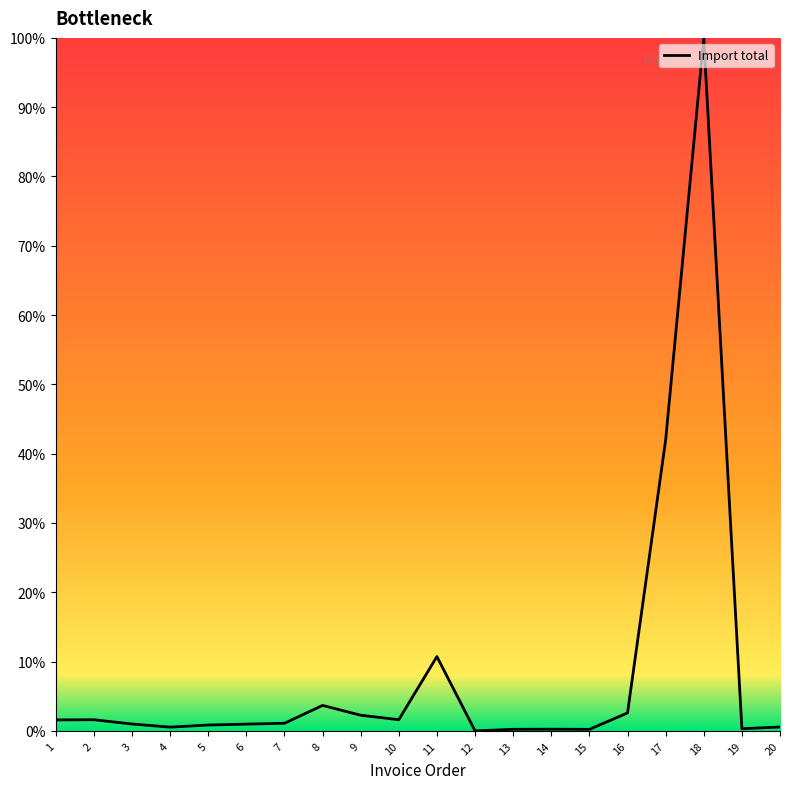

What is the difference between the maximum and minimum values?

100.0